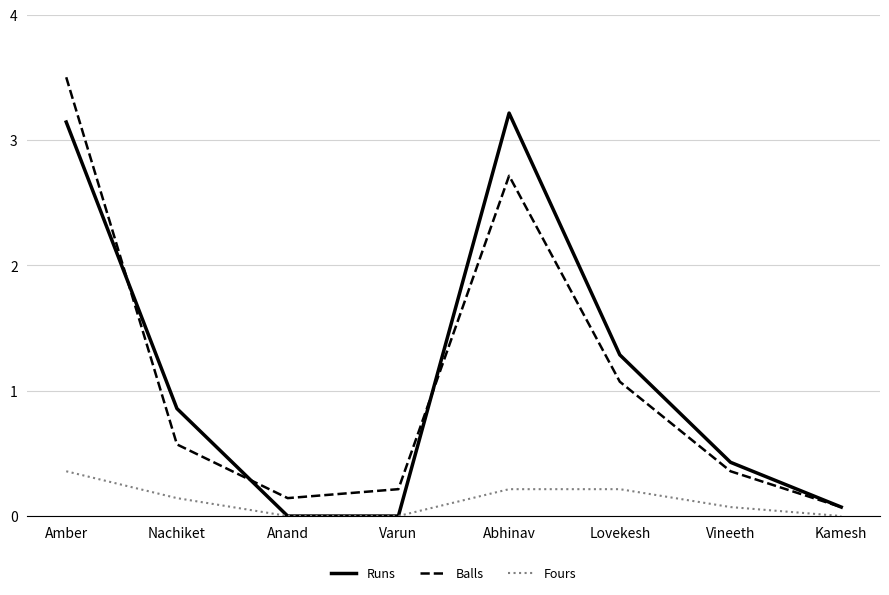

At which label is Runs closest to 1?

Nachiket